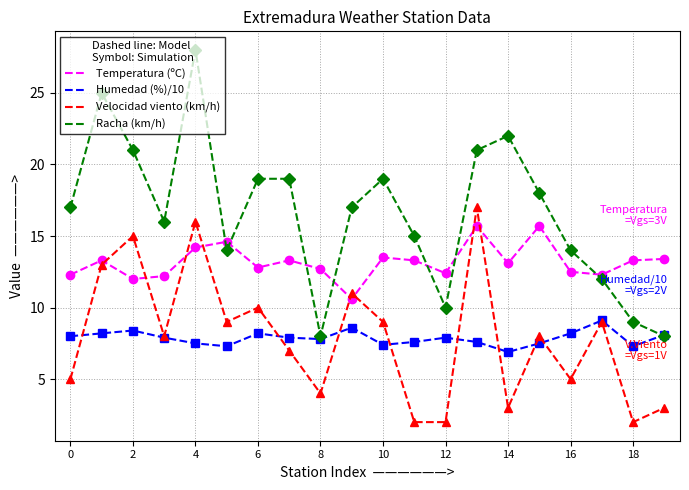

Rank the series by their maximum value, from lowest to highest.

Humedad (%)/10, Temperatura (ºC), Velocidad viento (km/h), Racha (km/h)